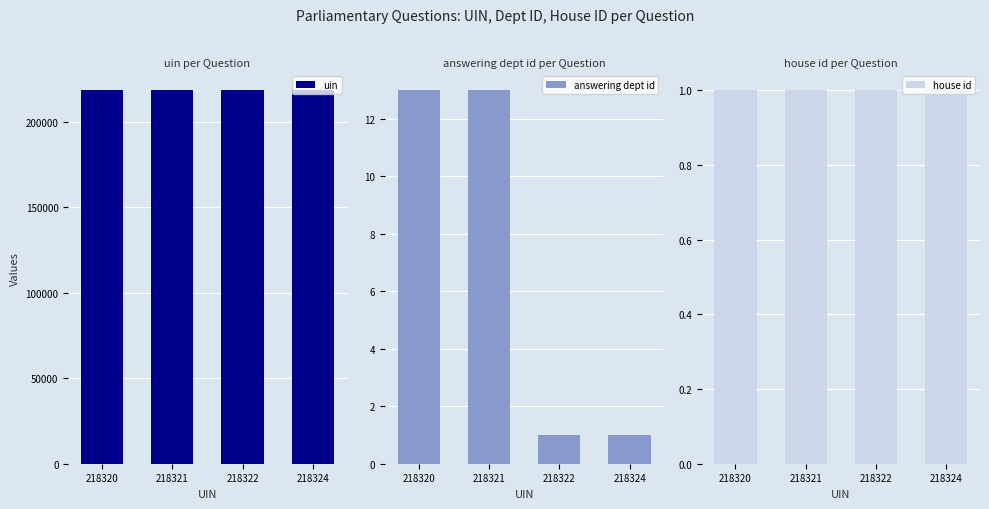

How many bars are there in total?

12